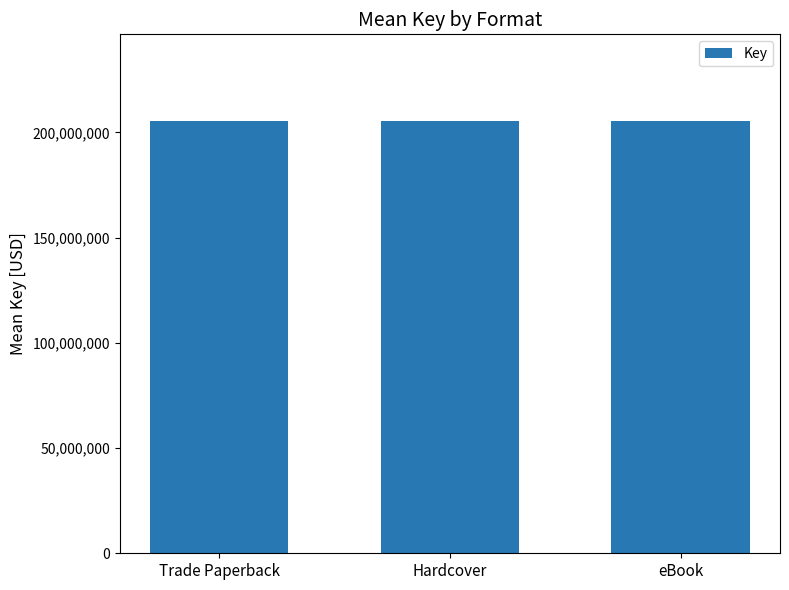

Are the bars horizontal?

No